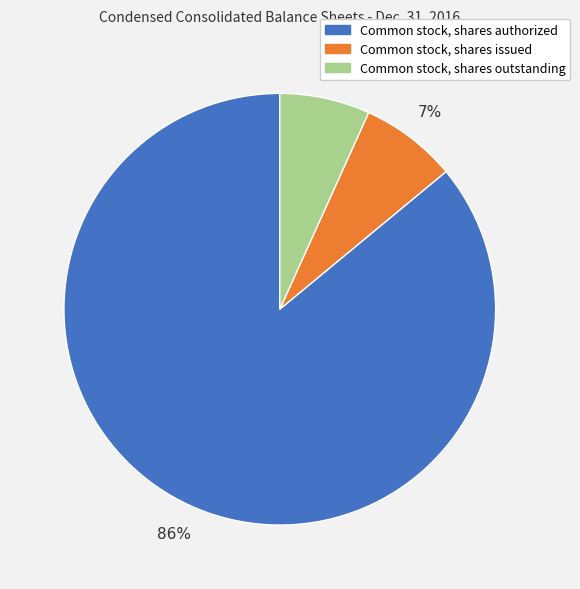

Between Common stock, shares issued and Common stock, shares authorized, which is larger?

Common stock, shares authorized